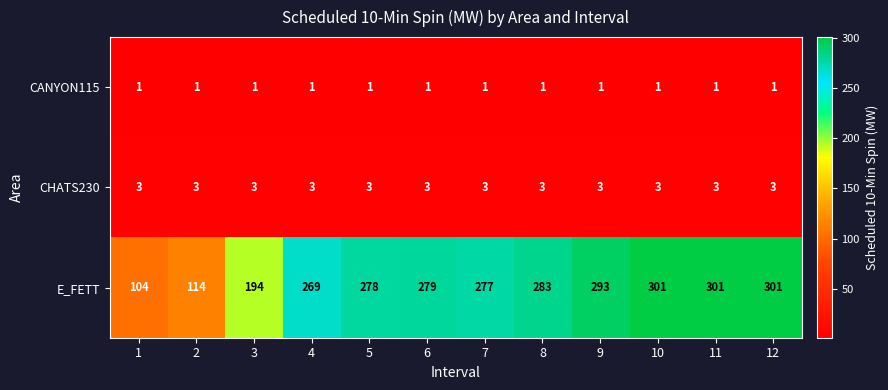

At 10, list the series in order from largest to smallest.

E_FETT, CHATS230, CANYON115